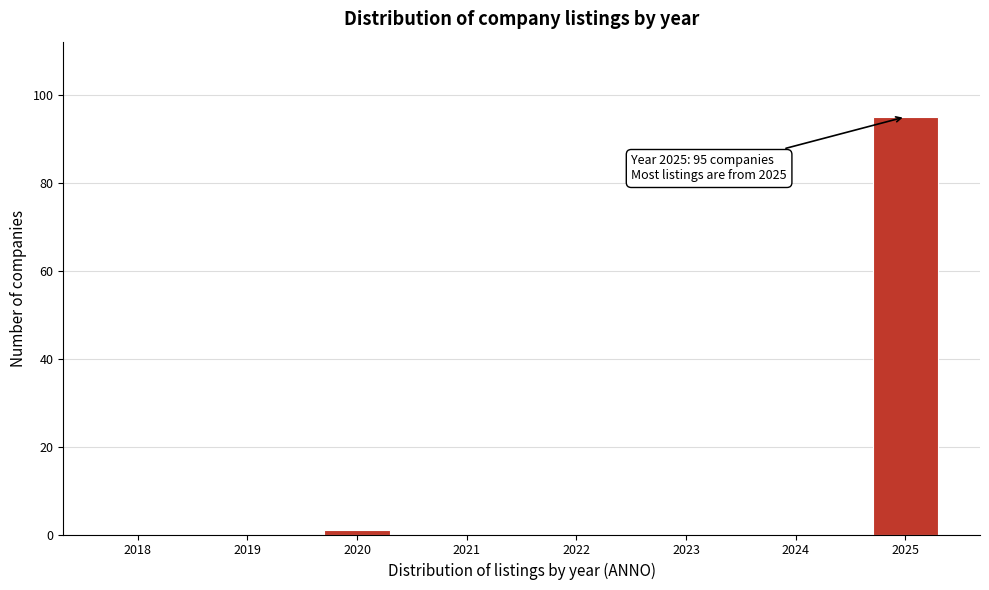

Reading left to right, extract all data points from this chart.

2018=0	2019=0	2020=1	2021=0	2022=0	2023=0	2024=0	2025=95